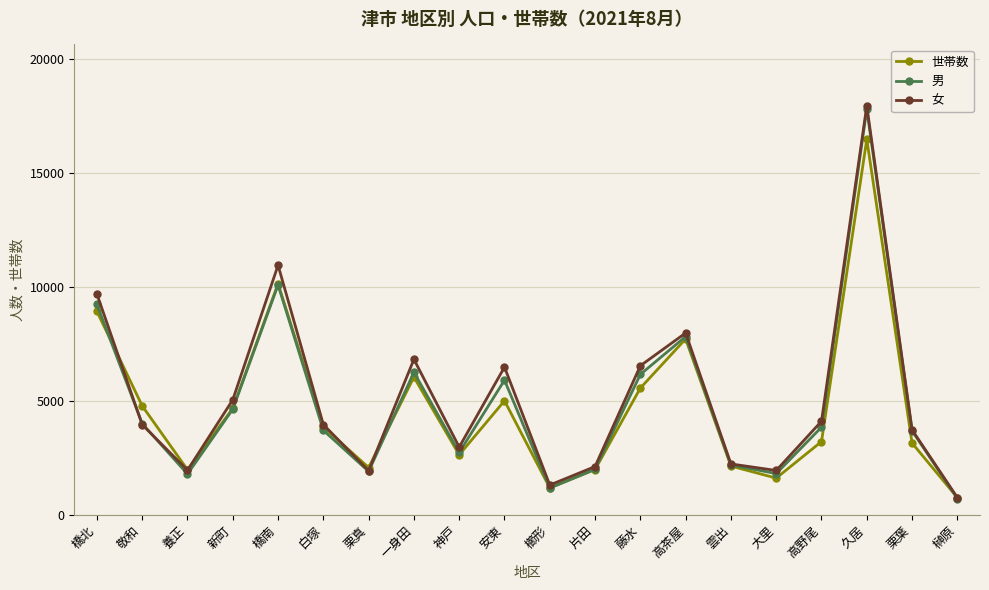

The value of 女 at 白塚 is 7032. True or false?

False